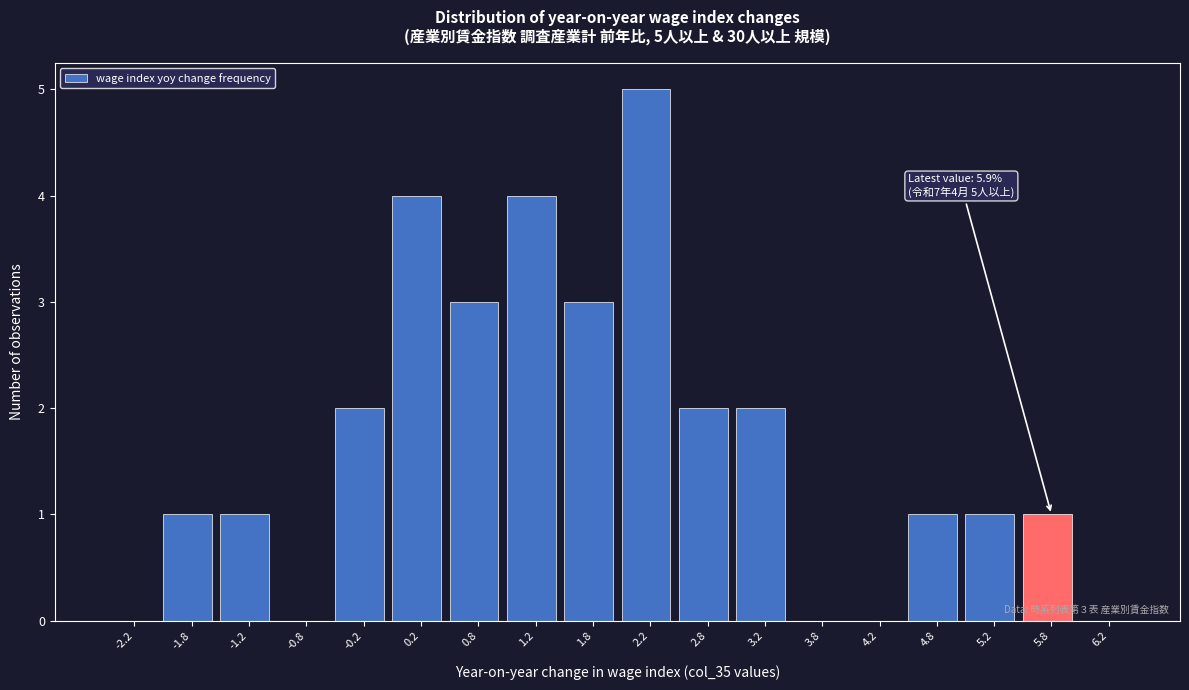

Which range on the x-axis has the tallest bar?

2.0 to 2.5